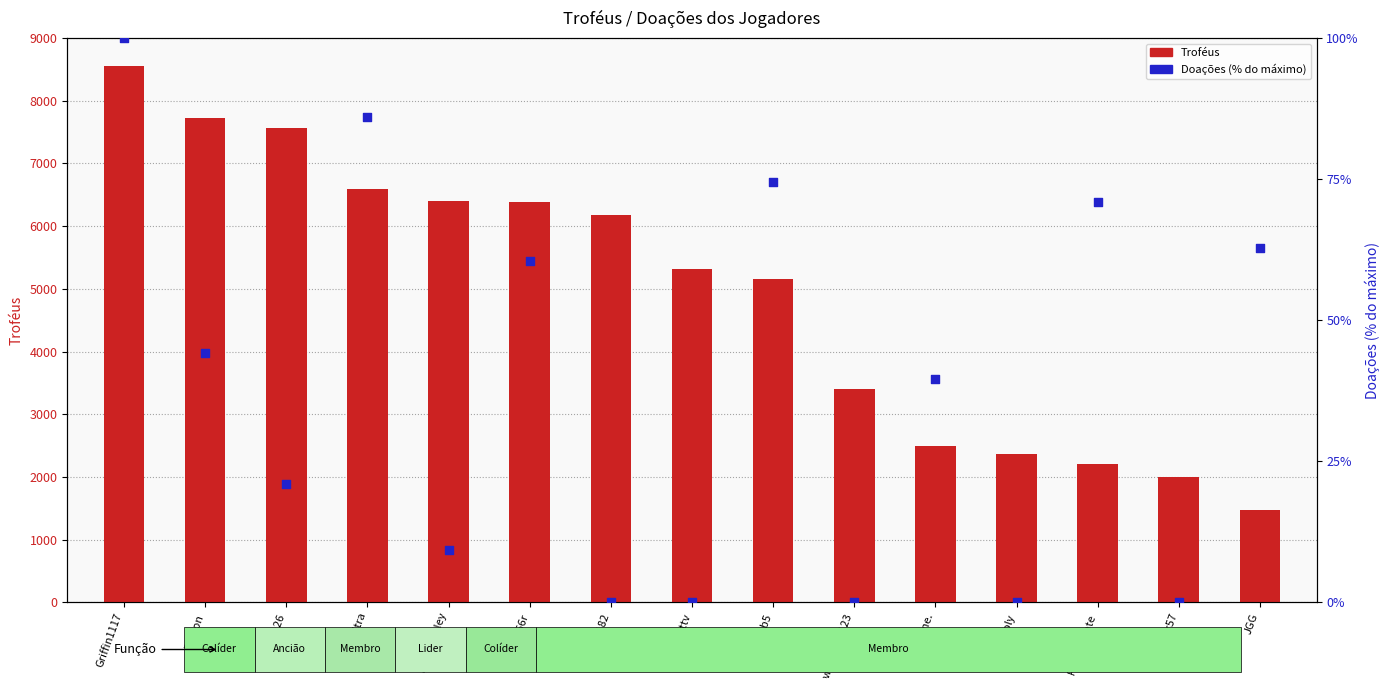

Which series reaches the minimum Y coordinate?

Doações (% máx)